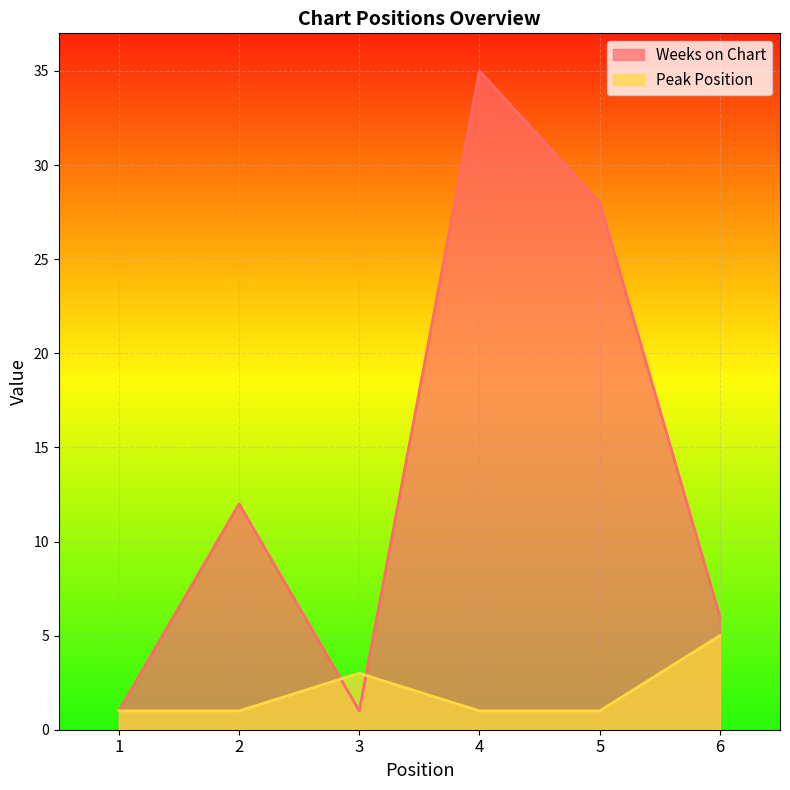

Where do Peak Position and Weeks on Chart first cross each other?

2 and 3